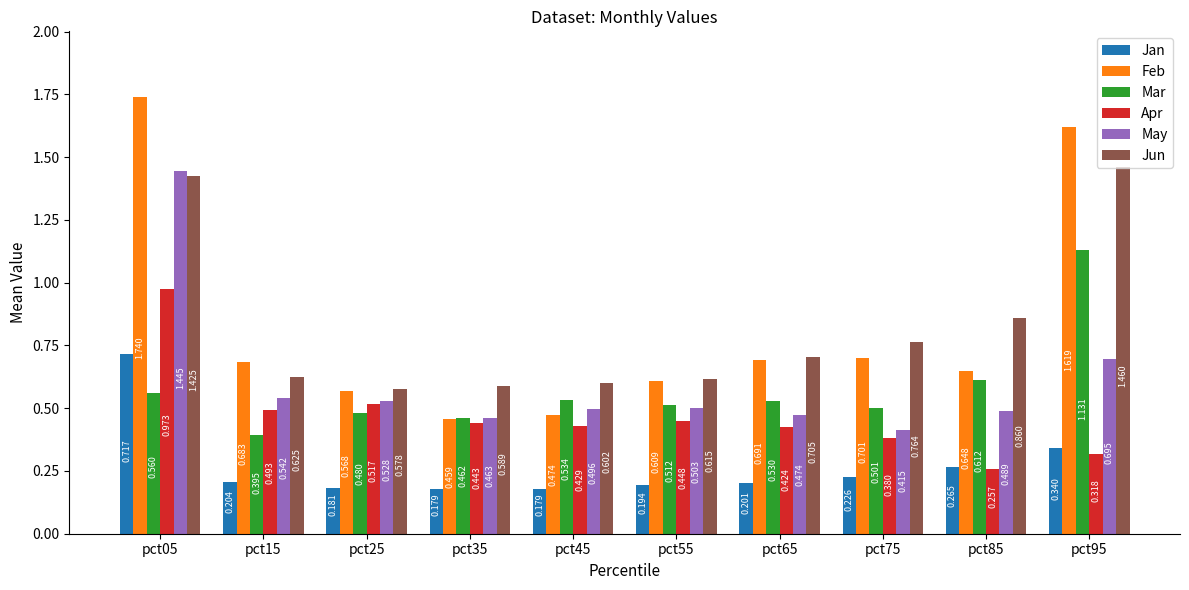

Rank the series at pct85 from highest to lowest value.

Jun, Feb, Mar, May, Jan, Apr